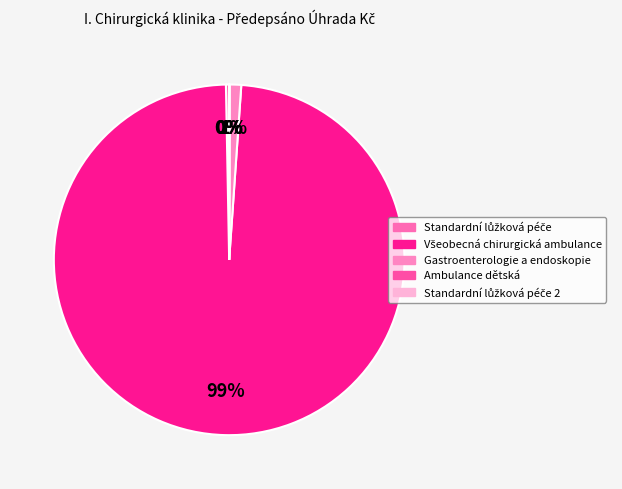

Count the number of slices in the pie.

5